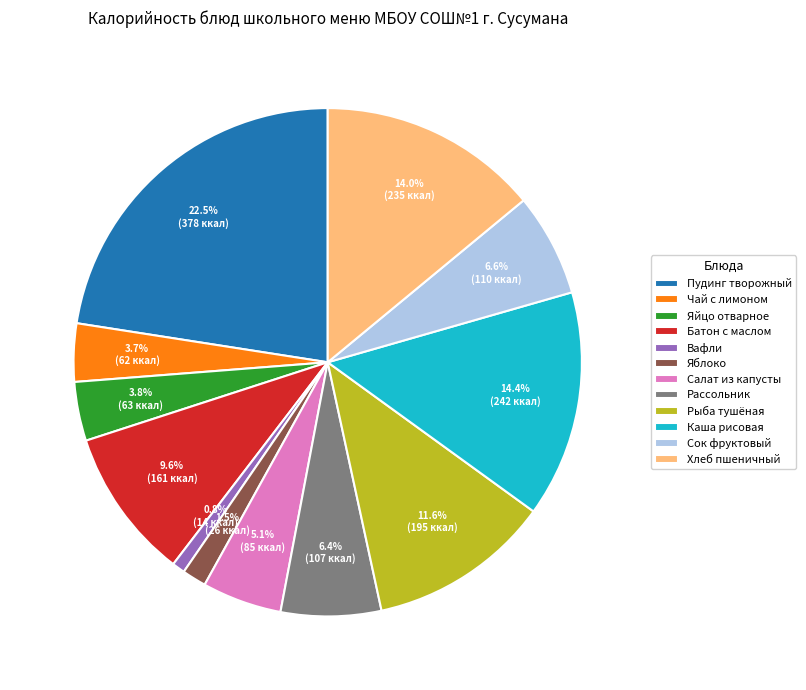

True or false: Сок фруктовый accounts for 7% of the total.

True